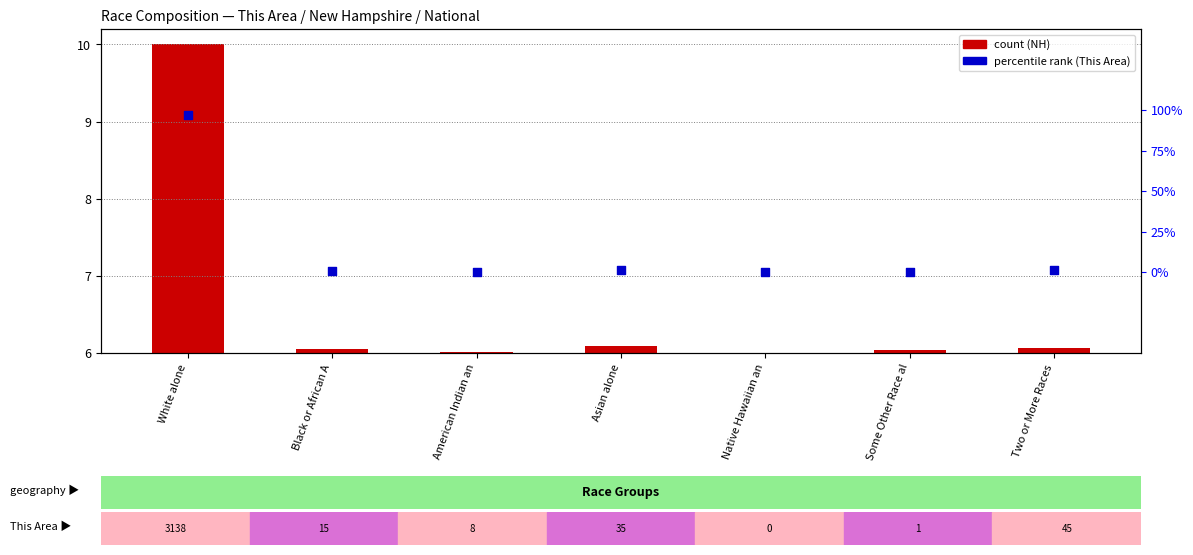

Which series has the widest spread of Y values?

percentile rank within the sample